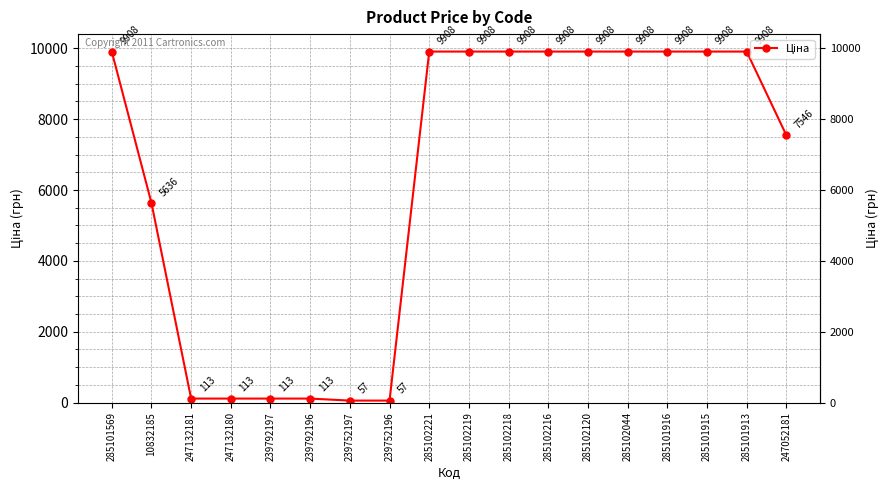

Count the number of values greater than 9908.

10